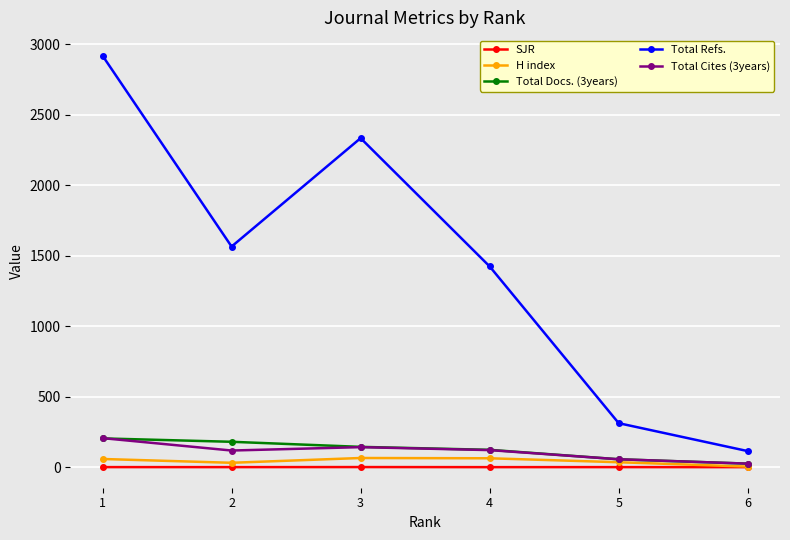

What is the total value across all series at 5?

459.3